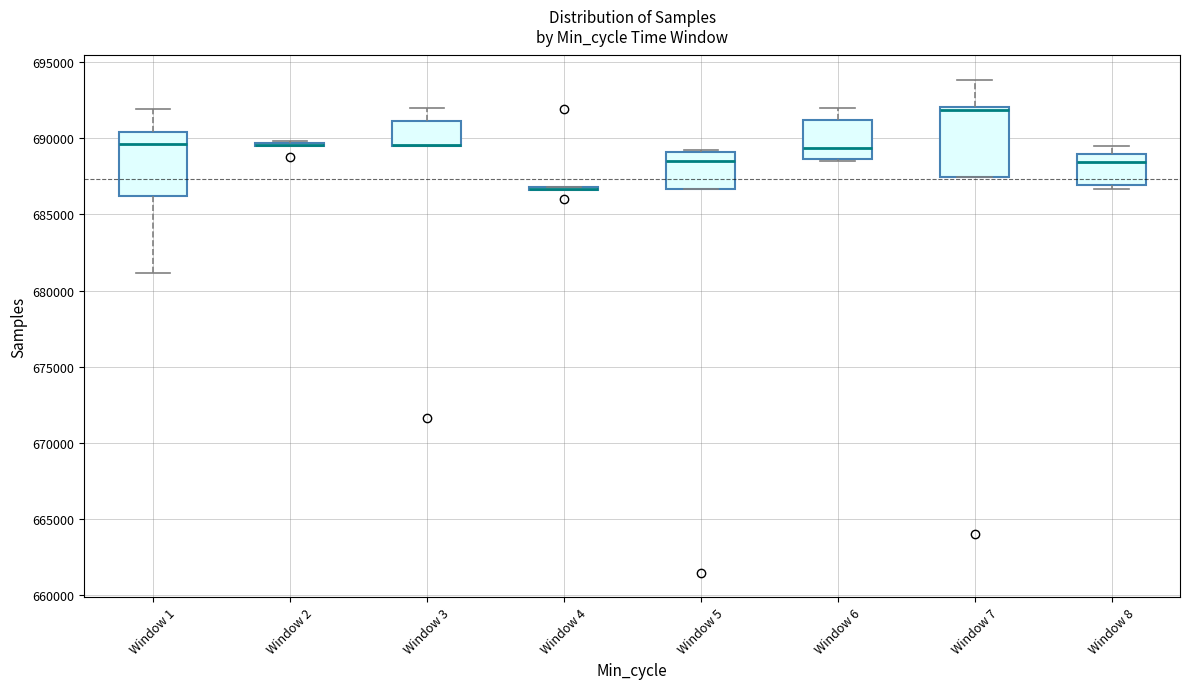

Reading left to right, read every box against the y-axis: the position of its median line, the range the box covers, and the ends of its whiskers. The values are not printed on the chart, so give them approximately, as read against the axis.

Window 1: median 689500, box 686000 to 690500, whiskers 681000 to 692000
Window 2: box collapsed to a line at 689500, whiskers 689500 to 690000
Window 3: median 689500 (drawn on the box's lower edge), box 689500 to 691000, whiskers 689500 to 692000
Window 4: box collapsed to a line at 686500, whiskers 686500 to 687000
Window 5: median 688500, box 686500 to 689000, whiskers 686500 to 689000 (just above the box's upper edge)
Window 6: median 689500, box 688500 to 691000, whiskers 688500 (just below the box's lower edge) to 692000
Window 7: median 692000 (just below the box's upper edge), box 687500 to 692000, whiskers 687500 to 694000
Window 8: median 688500, box 687000 to 689000, whiskers 686500 to 689500